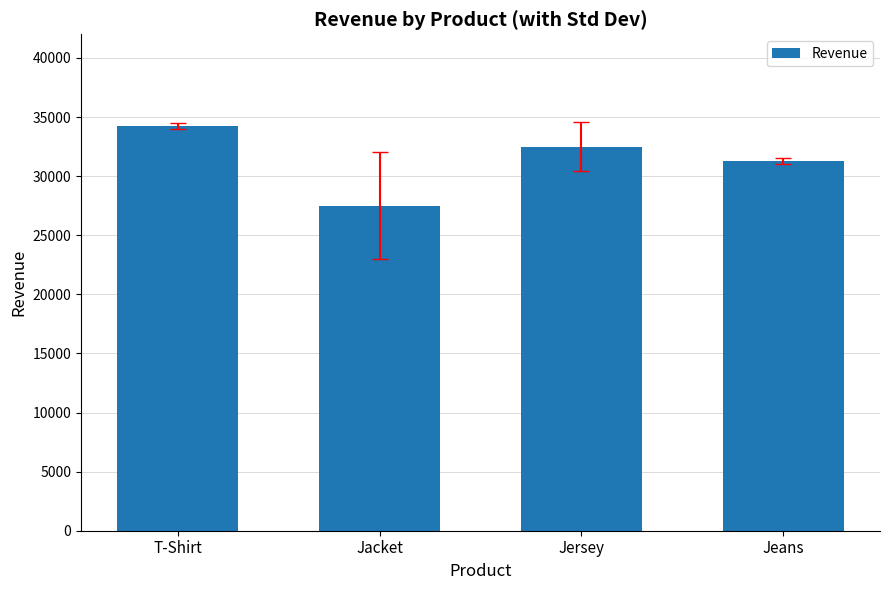

Reading left to right, transcribe all the data shown in this chart.

T-Shirt=34250	Jacket=27500	Jersey=32500	Jeans=31250